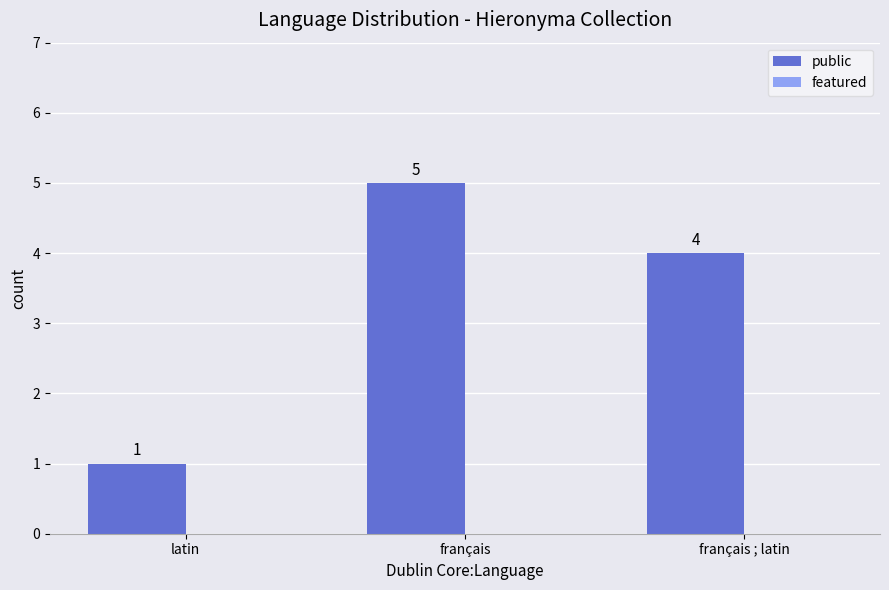

The value at latin is 1. True or false?

True